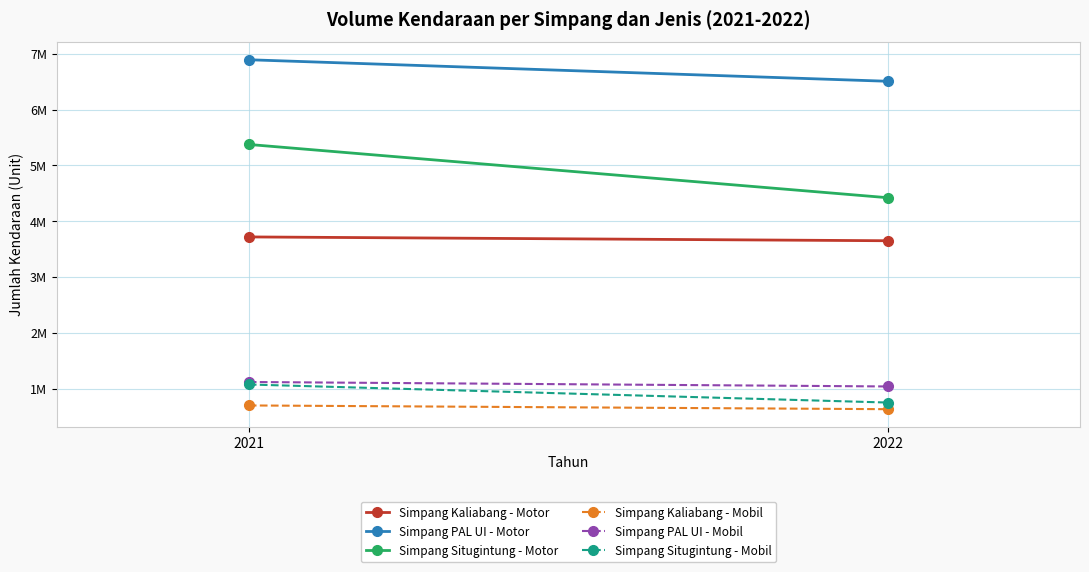

What is the value of the Simpang PAL UI - Motor point at the 2nd from the left?

6507180